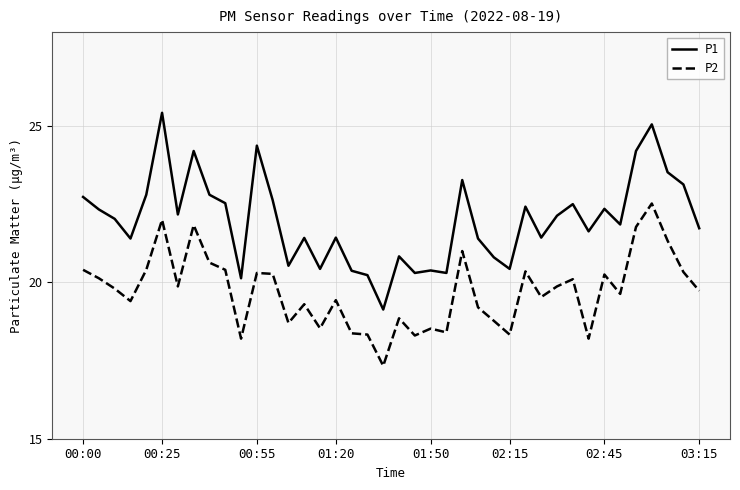

What is the difference between the maximum and minimum values in the P1 series?

6.3